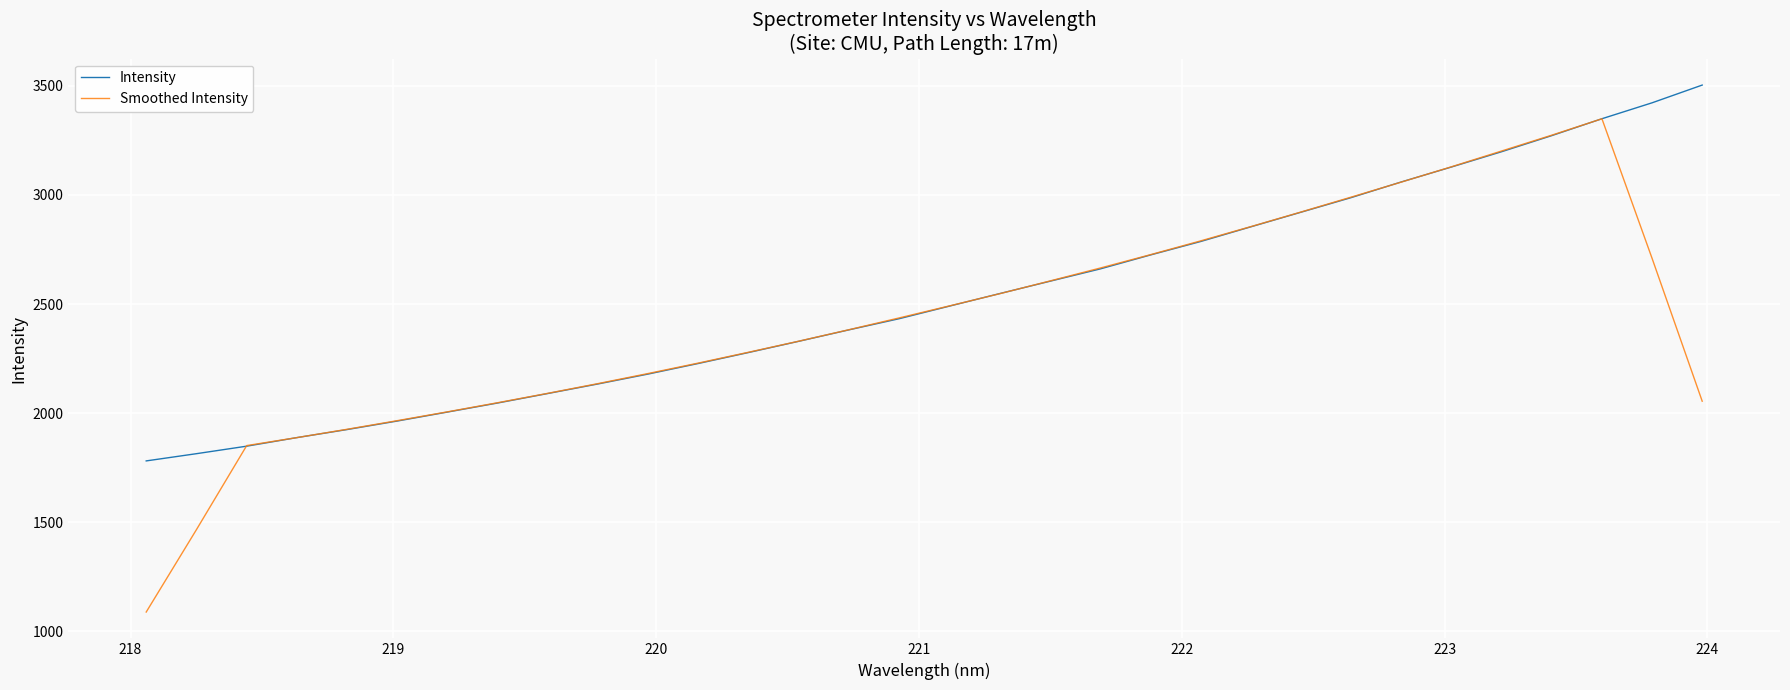

Which series has the largest range (max minus min)?

Smoothed Intensity